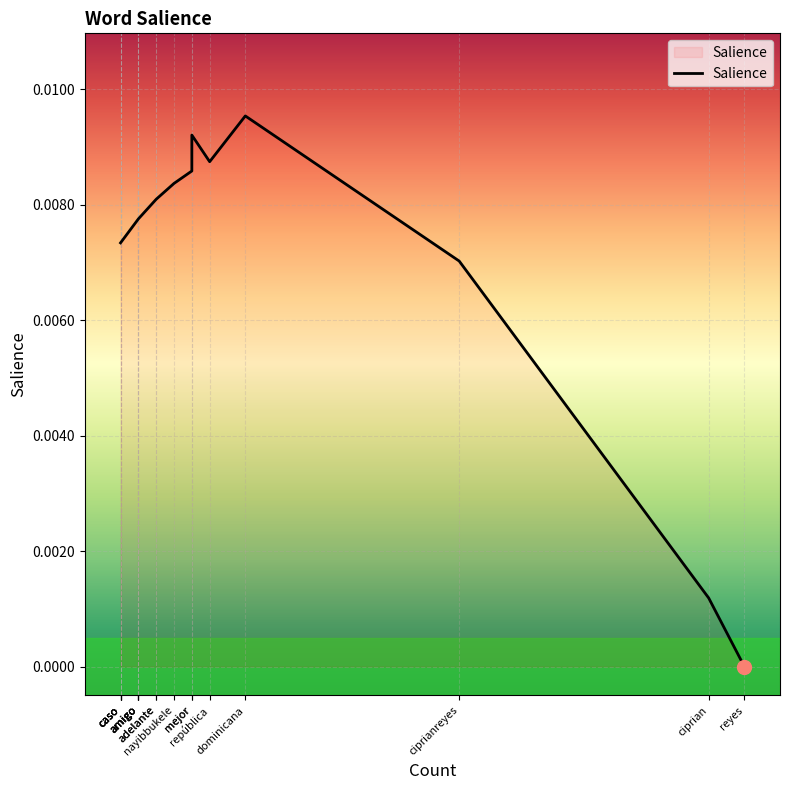

Between amigo and amigo, which is larger?

amigo